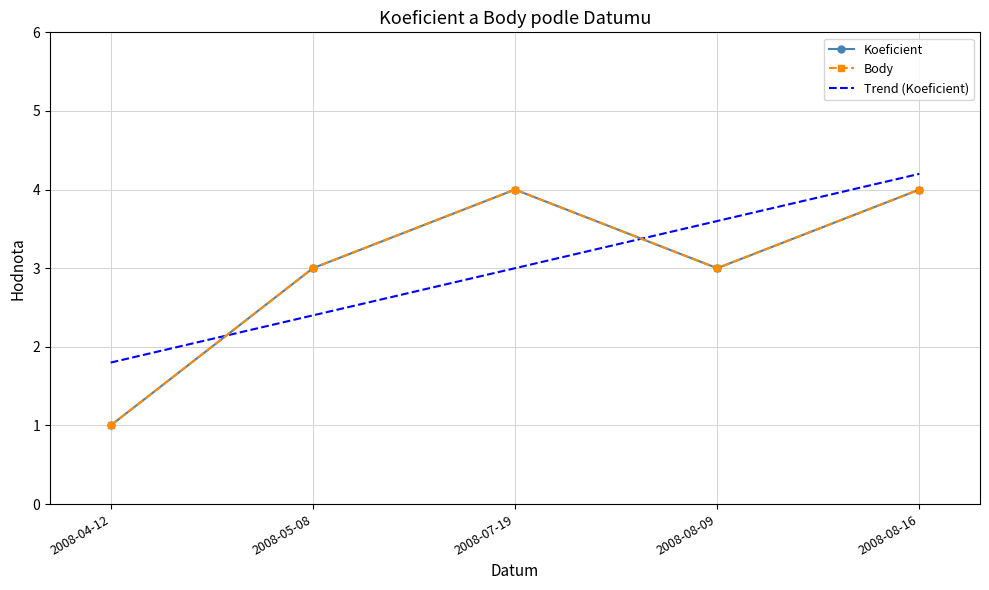

How many lines are shown in the chart?

2